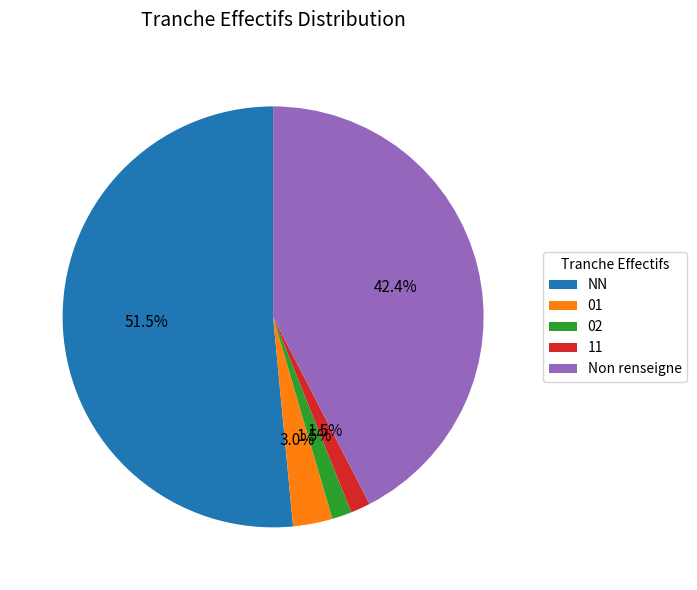

What is the majority slice?

NN